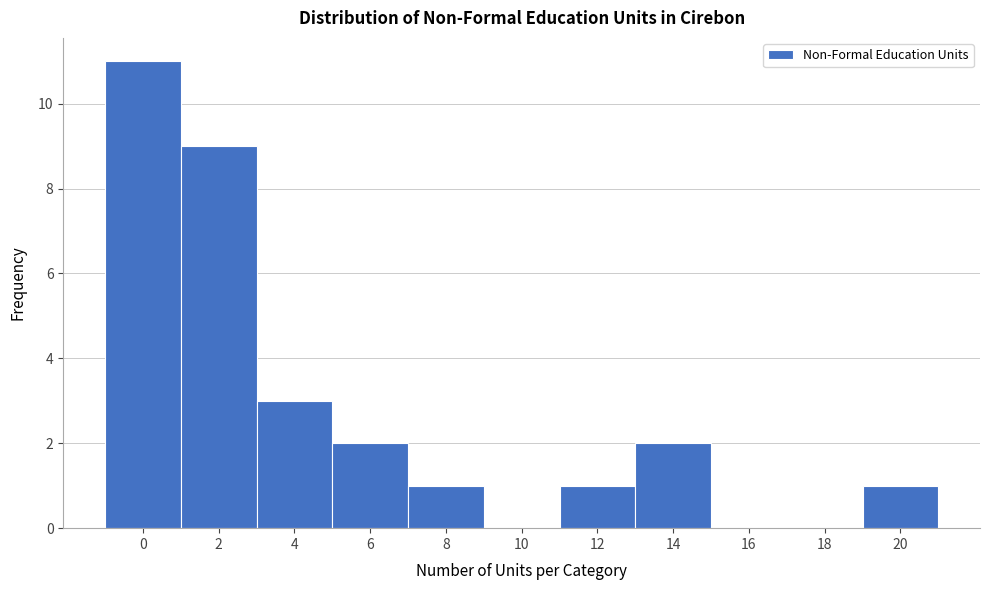

Reading right to left, transcribe all the data shown in this chart.

20=1	18=0	16=0	14=2	12=1	10=0	8=1	6=2	4=3	2=9	0=11